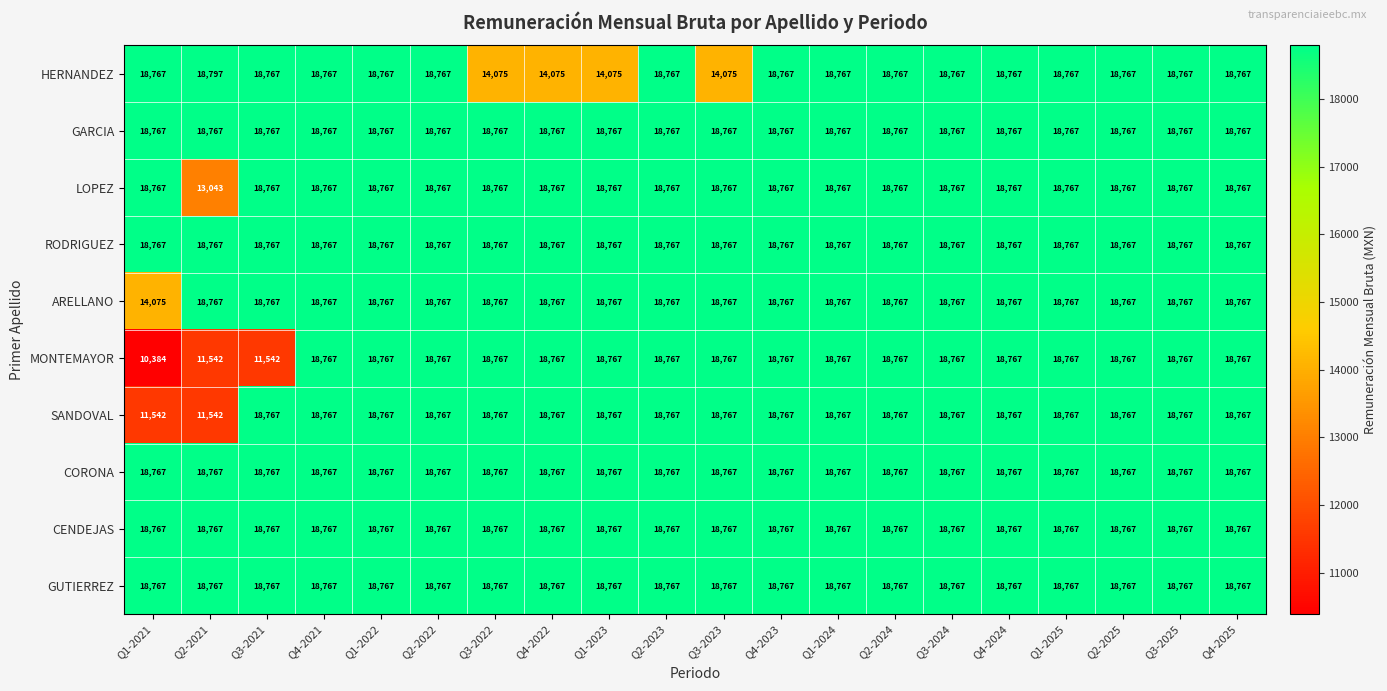

At how many categories does at least one series exceed 10937?

20